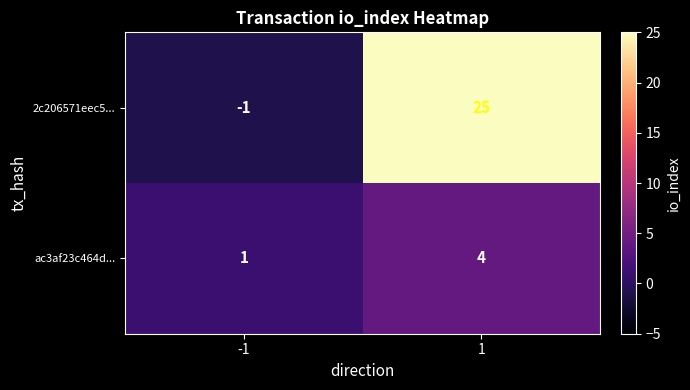

What is the approximate value of ac3af23c464d... at 1?

4